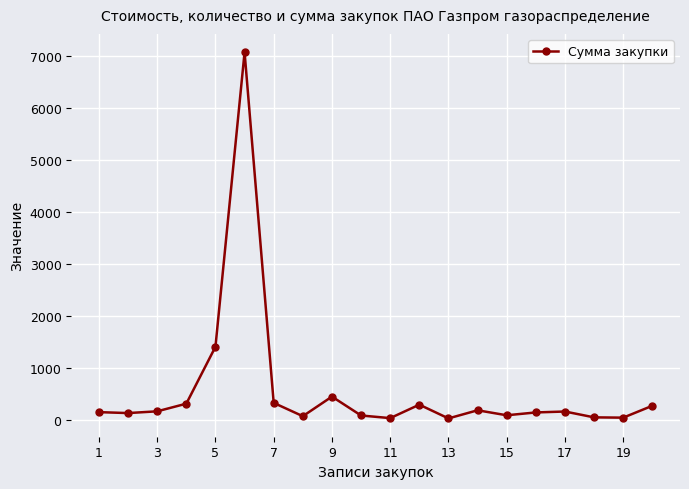

How many lines are shown in the chart?

1